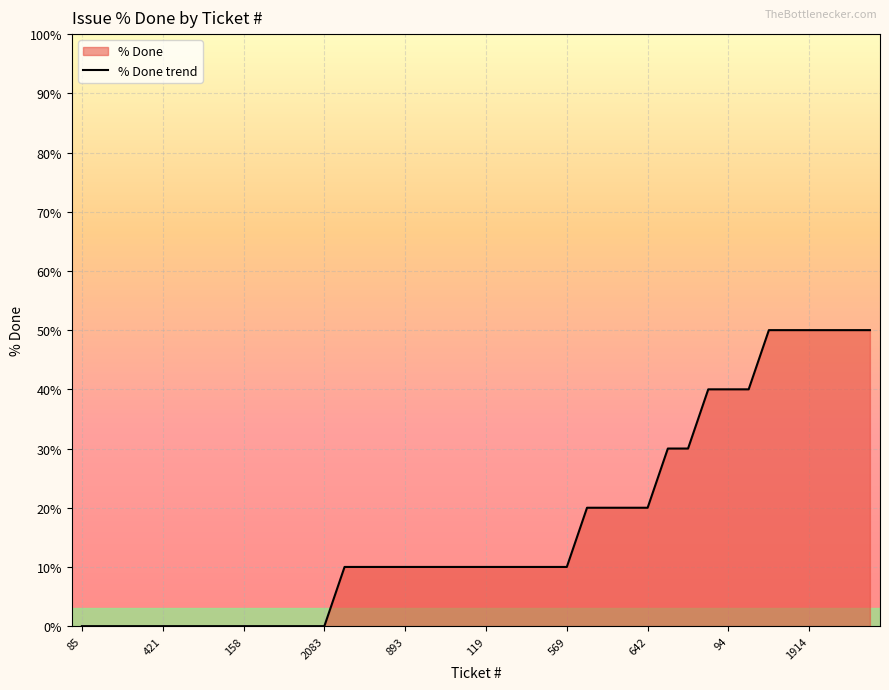

Reading right to left, extract all data points from this chart.

50	50	50	50	50	50	40	40	40	30	30	20	20	20	20	10	10	10	10	10	10	10	10	10	10	10	10	0	0	0	0	0	0	0	0	0	0	0	0	0